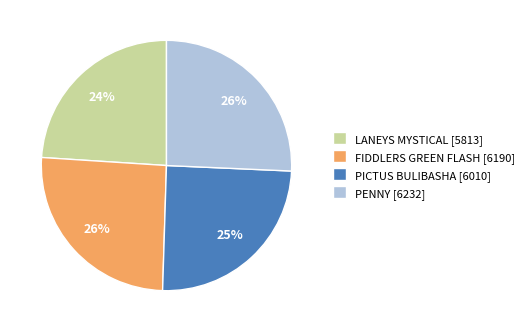

To the nearest percent, what is the average slice percentage?

25%